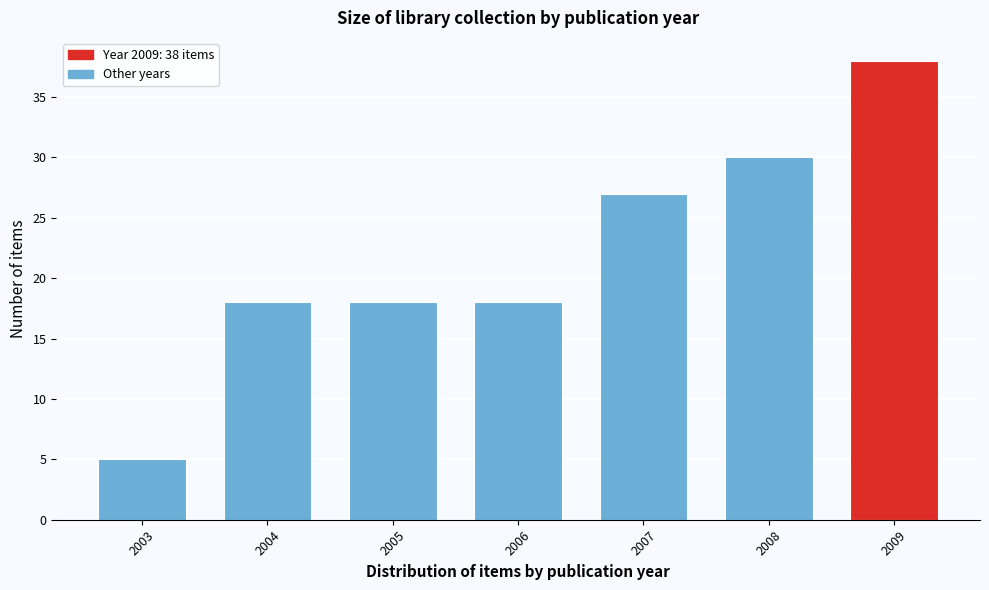

Reading right to left, transcribe all the data shown in this chart.

38	30	27	18	18	18	5